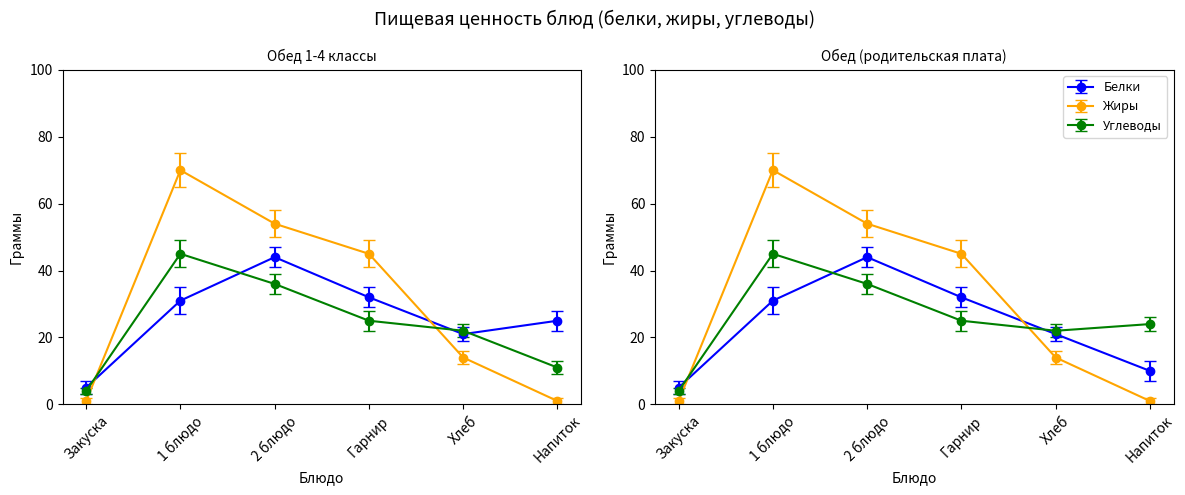

The Жиры series shows 91 at 1 блюдо. True or false?

False